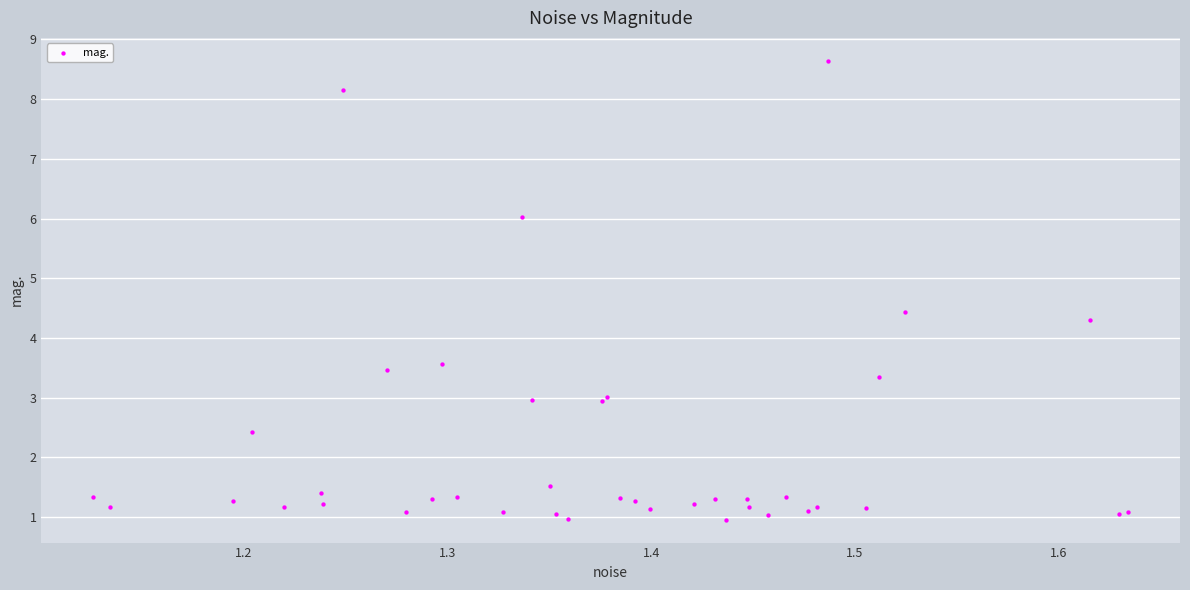

What Y value in the scatter plot is closest to 4?

4.3